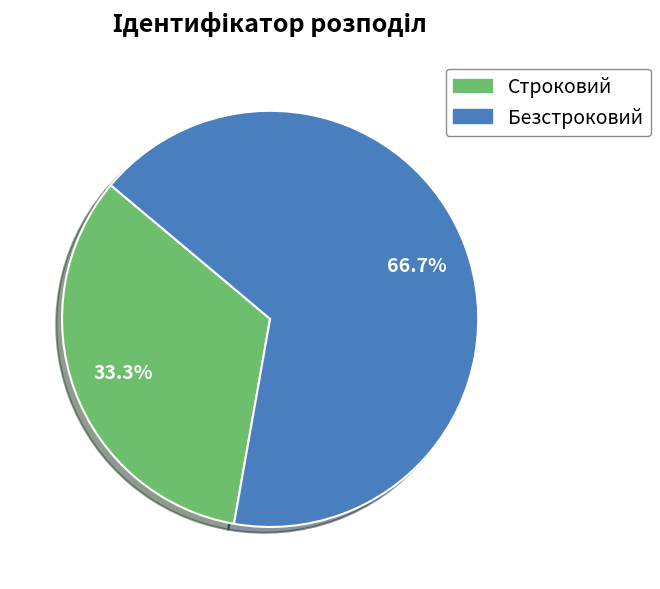

The Строковий slice represents 38% of the pie. True or false?

False